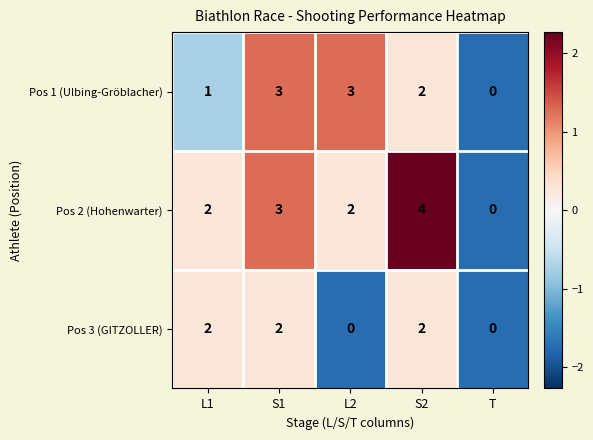

Which series has the largest range (max minus min)?

Pos 2 (Hohenwarter)